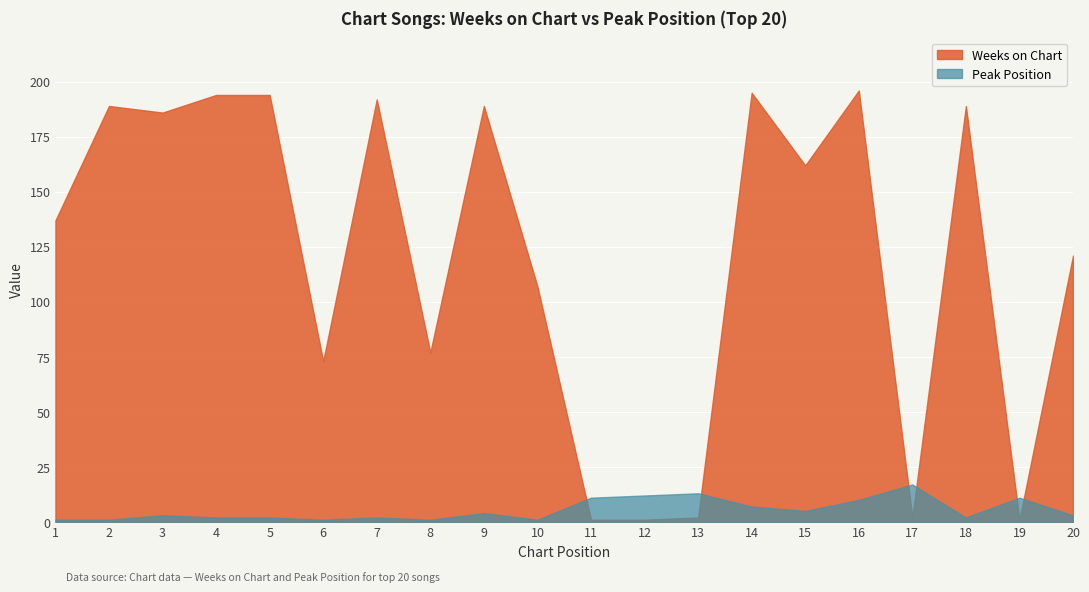

How many times do Weeks on Chart and Peak Position cross each other?

6